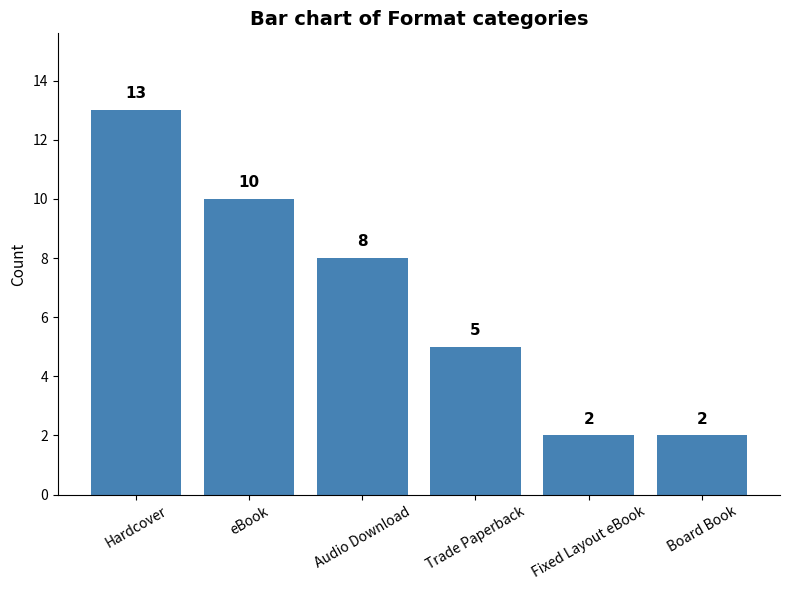

What is the greatest value displayed?

13